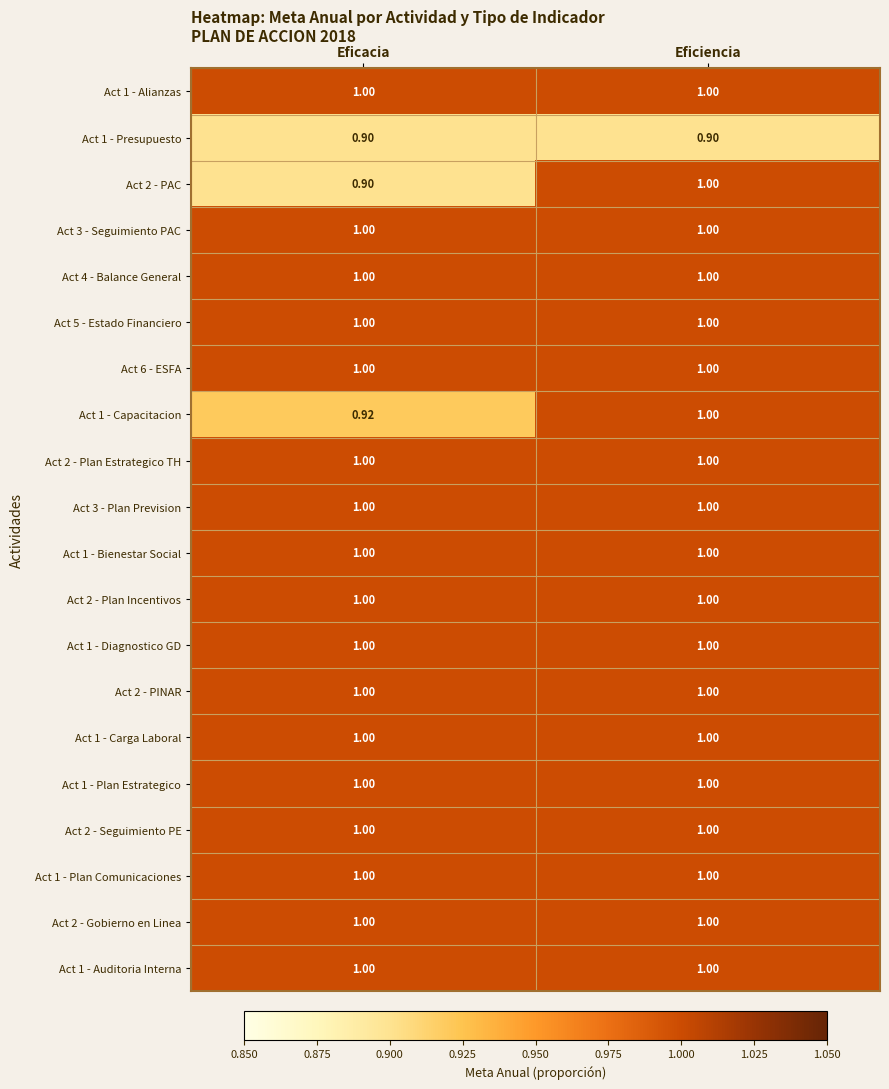

At which category is the sum across all series the highest?

Eficiencia